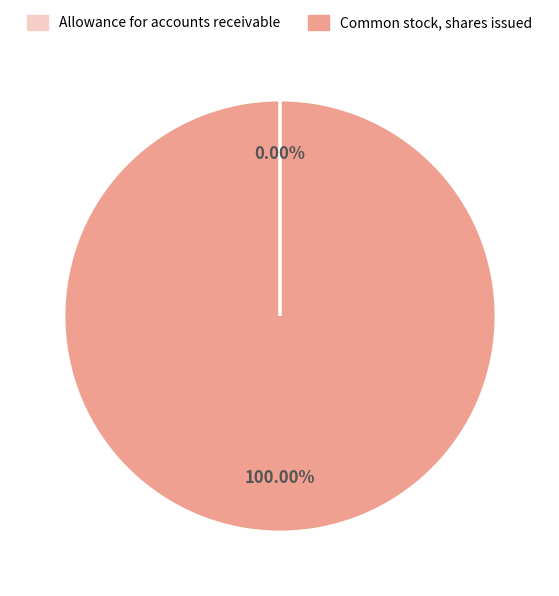

Is there any slice that represents more than half of the pie?

Yes